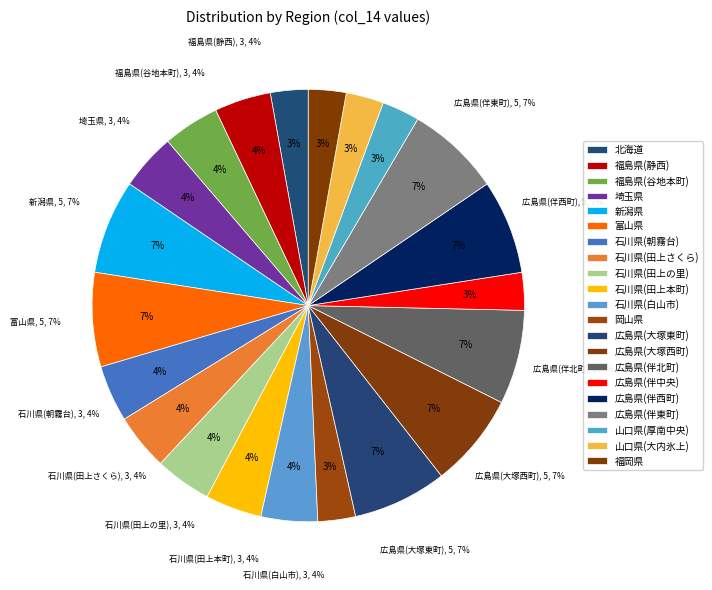

The 石川県(白山市) slice represents 4% of the pie. True or false?

True